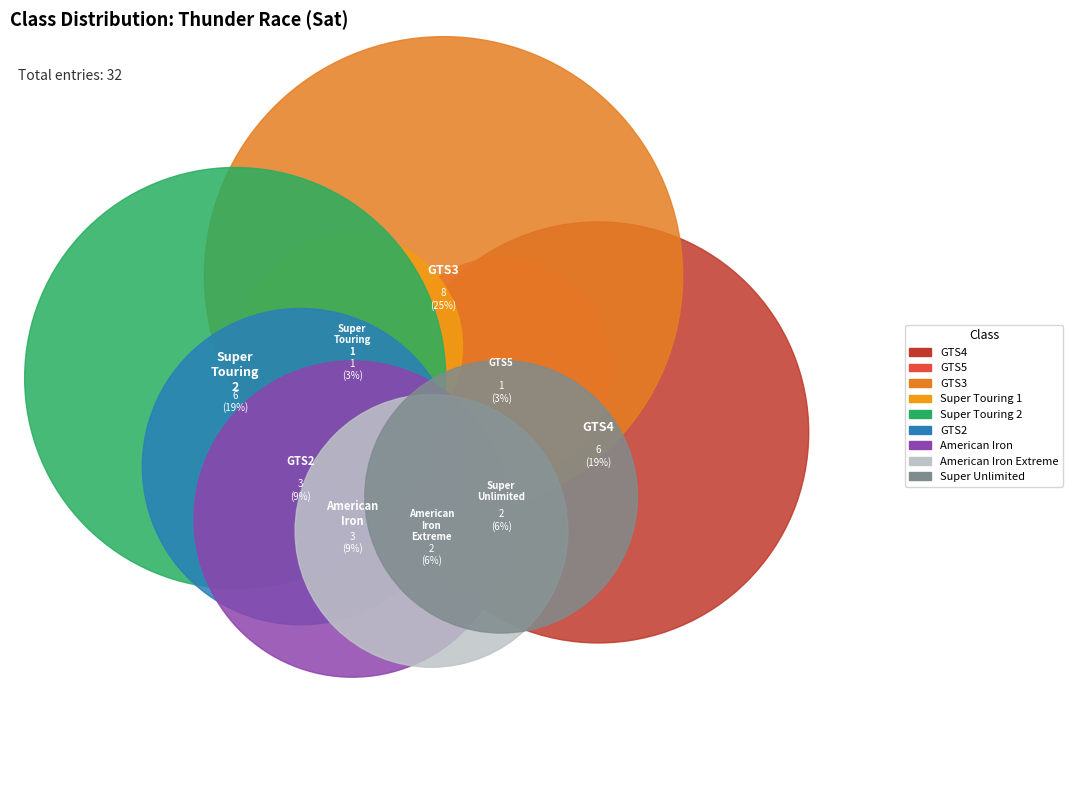

How many segments does this pie chart have?

9